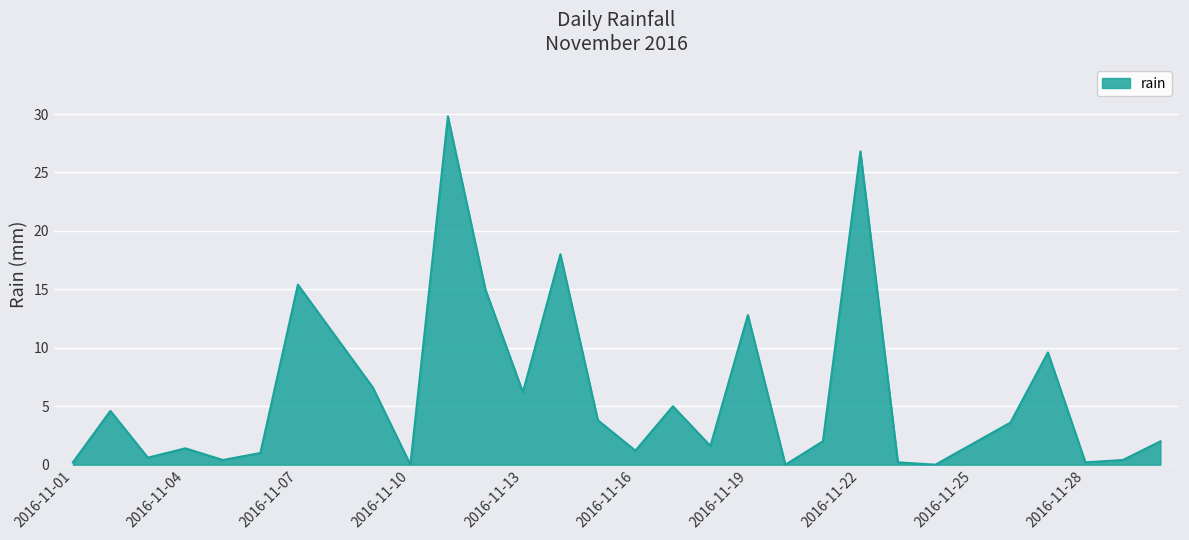

What is the difference between the maximum and minimum values?

29.8